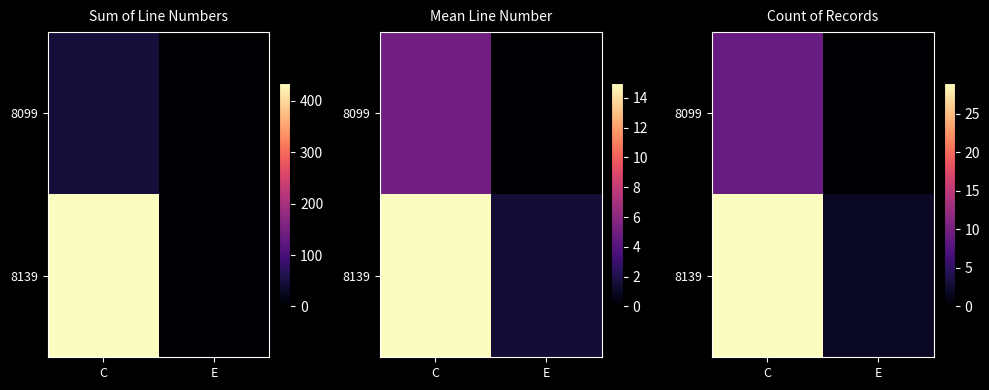

What is the difference between the highest and lowest values at C?

20